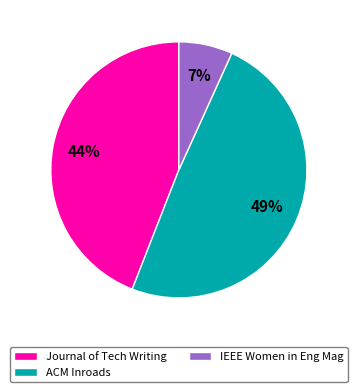

Is it true that Journal of Tech Writing is 44% of the pie?

True